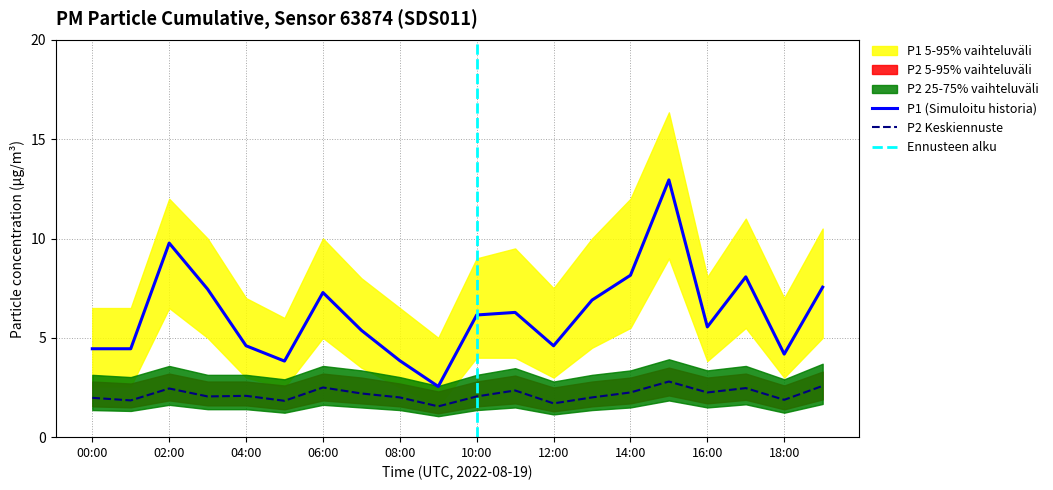

Is the value of P1_upper at 12:00 greater than the value of P1 at 19:00?

No